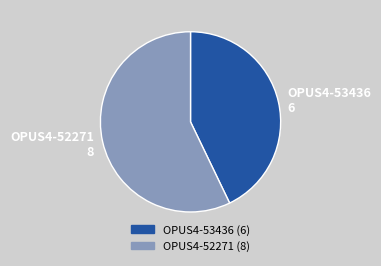

Rank the categories by value from lowest to highest.

OPUS4-53436, OPUS4-52271